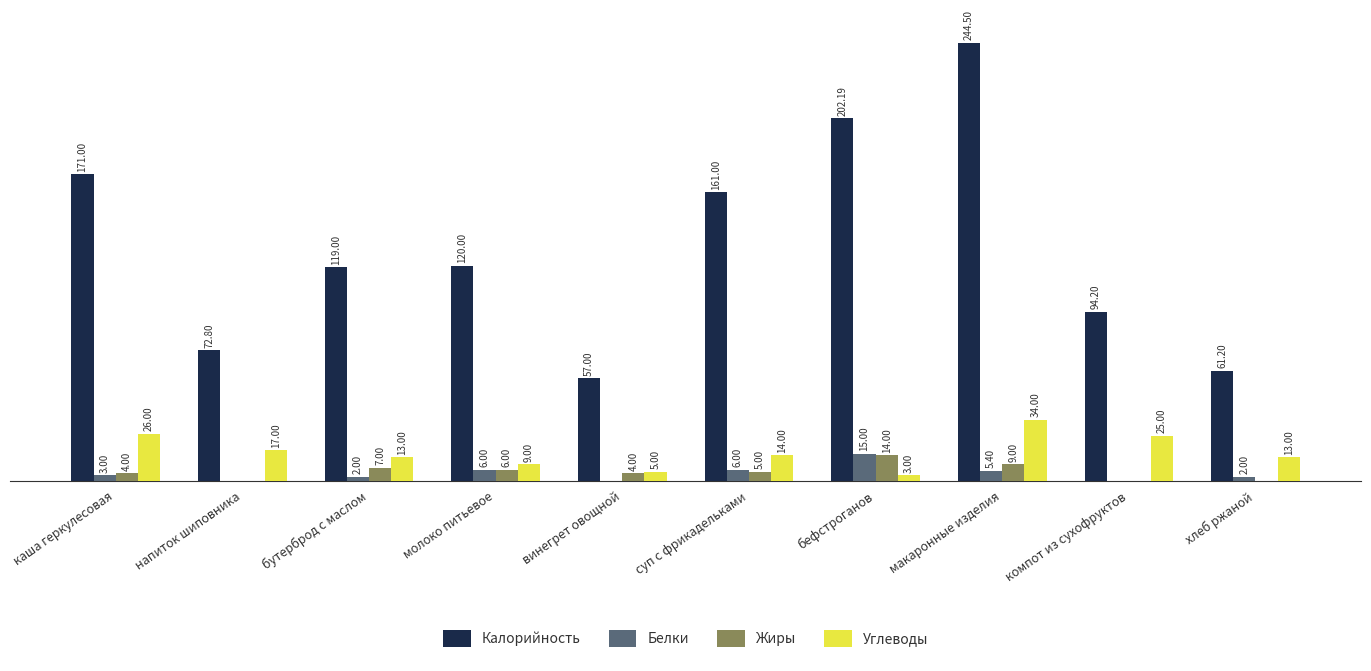

Which series has the largest range (max minus min)?

Калорийность